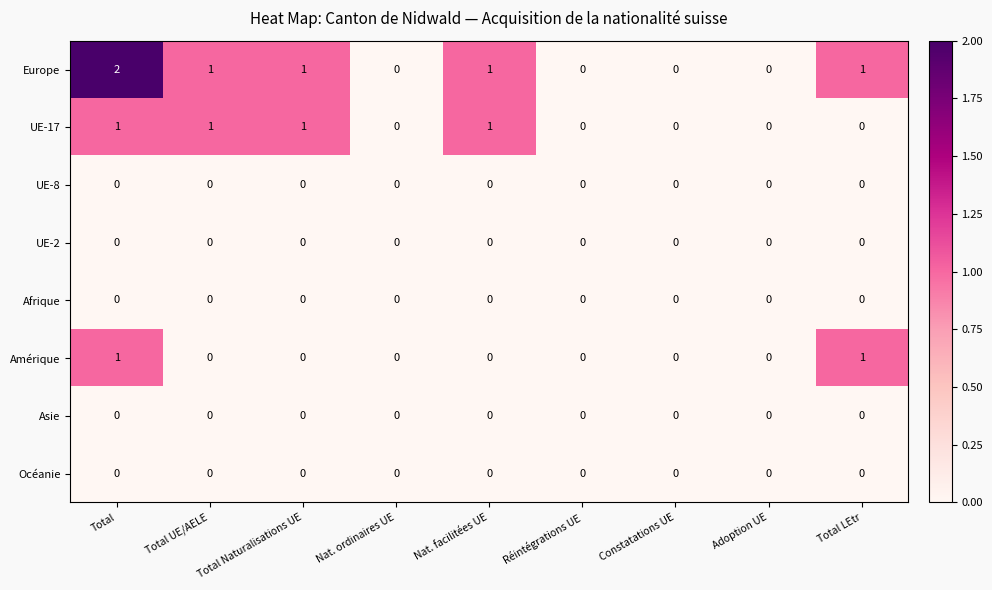

At which label does Europe reach its peak?

Total